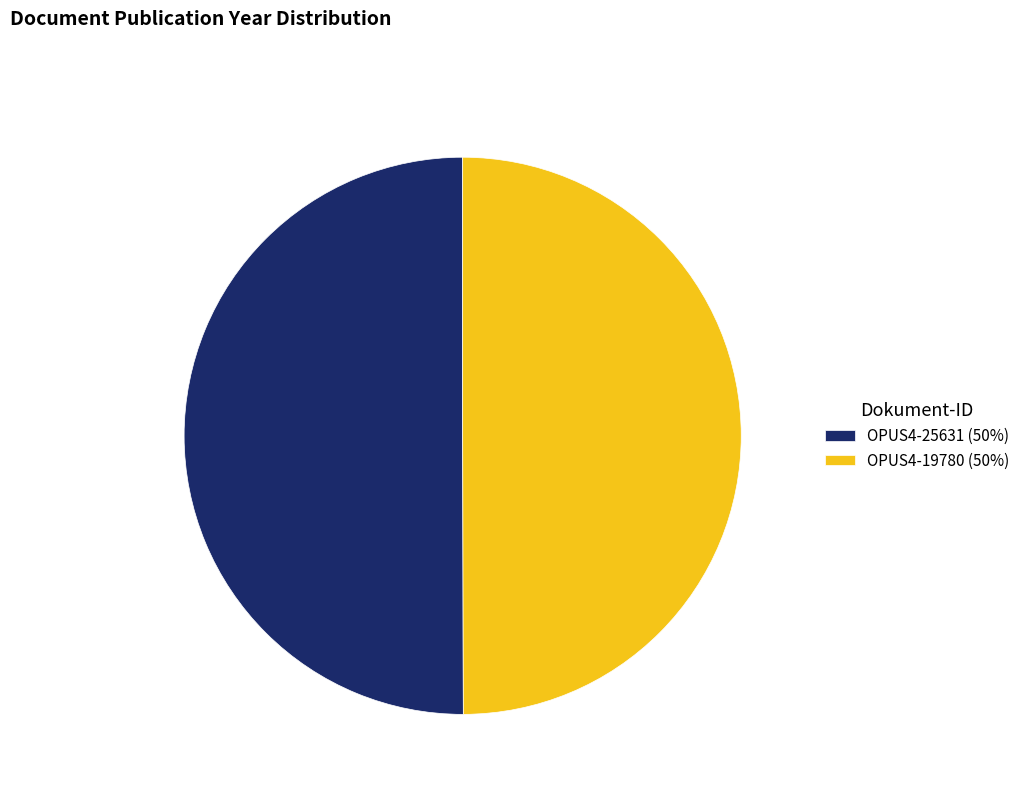

Approximately how many times larger is the value at OPUS4-19780 (50%) compared to OPUS4-25631 (50%)?

1.0